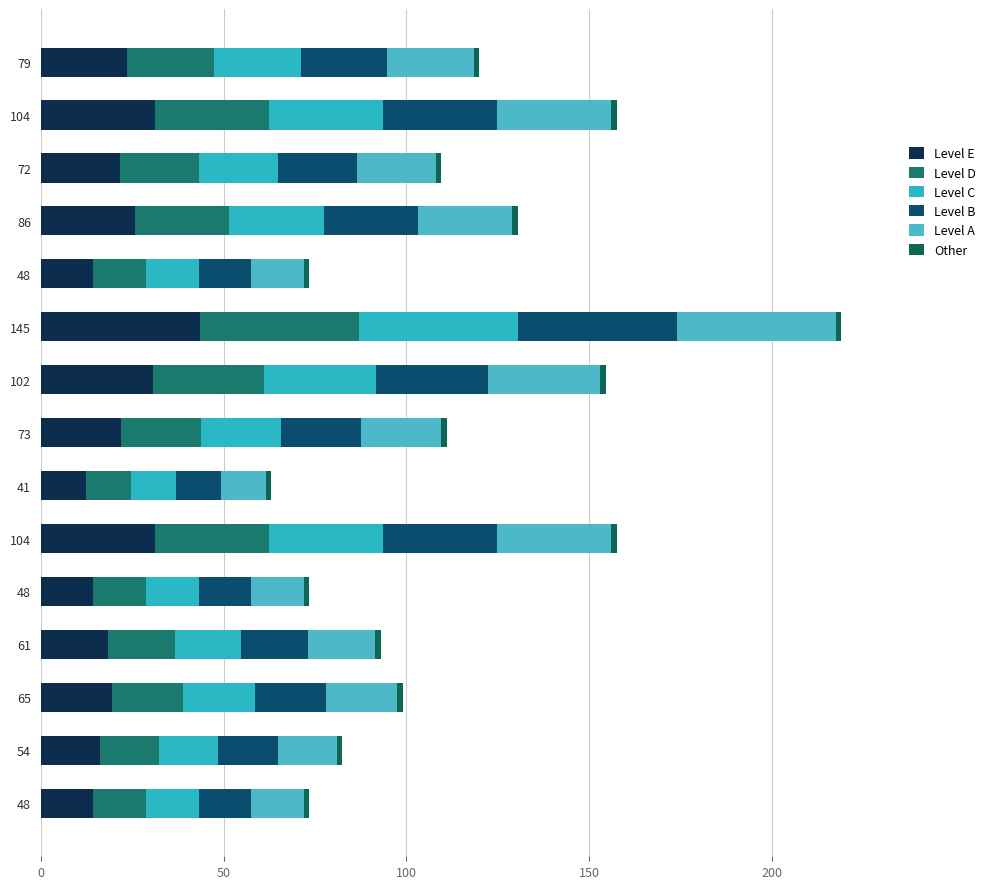

What is the average value of the Level D series?

22.6